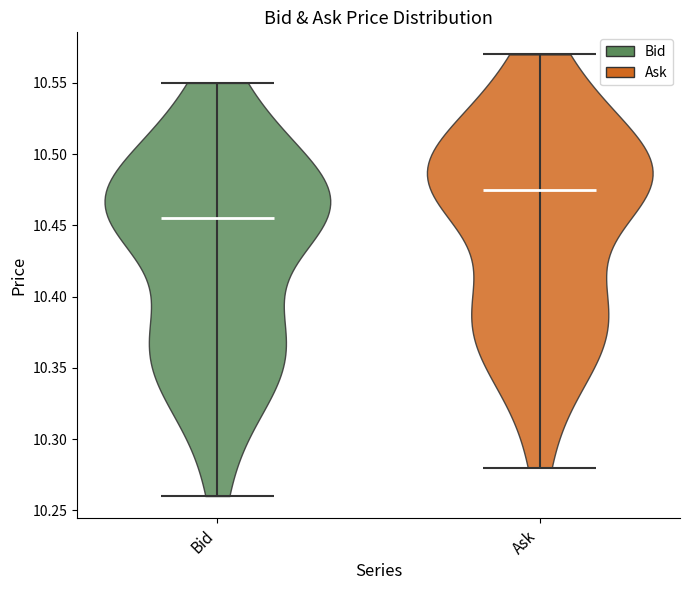

Reading left to right, read every violin against the y-axis: where its median line is, and the lowest and highest points it reaches. The values are not printed on the chart, so give them approximately, as read against the axis.

Bid: median line 10.455, lowest point 10.260, highest point 10.550
Ask: median line 10.475, lowest point 10.280, highest point 10.570